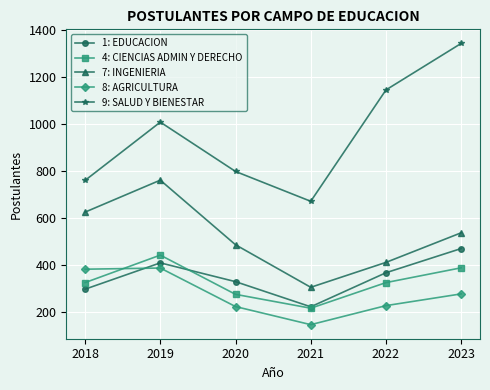

What is the difference between the 9: SALUD Y BIENESTAR values at 2020 and 2019?

210